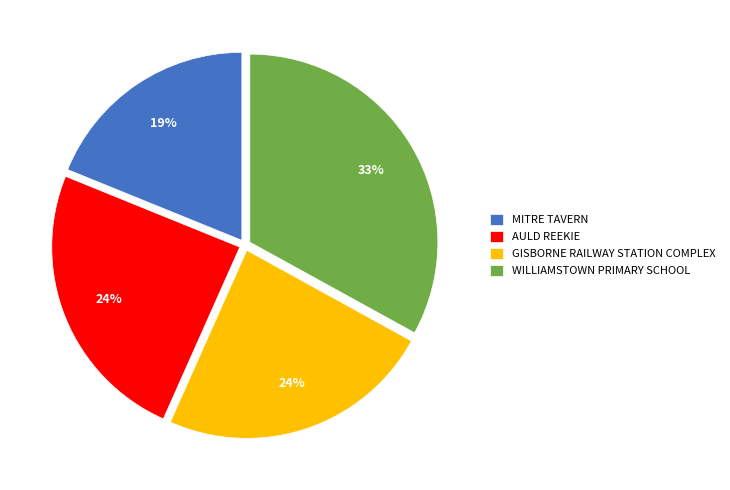

Is the sum of AULD REEKIE and GISBORNE RAILWAY STATION COMPLEX greater than half?

No